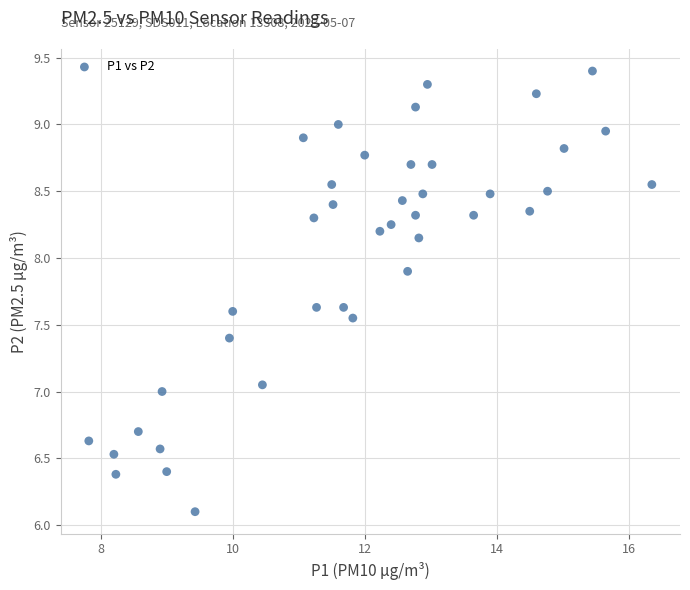

What is the range of Y values (max minus min)?

3.3